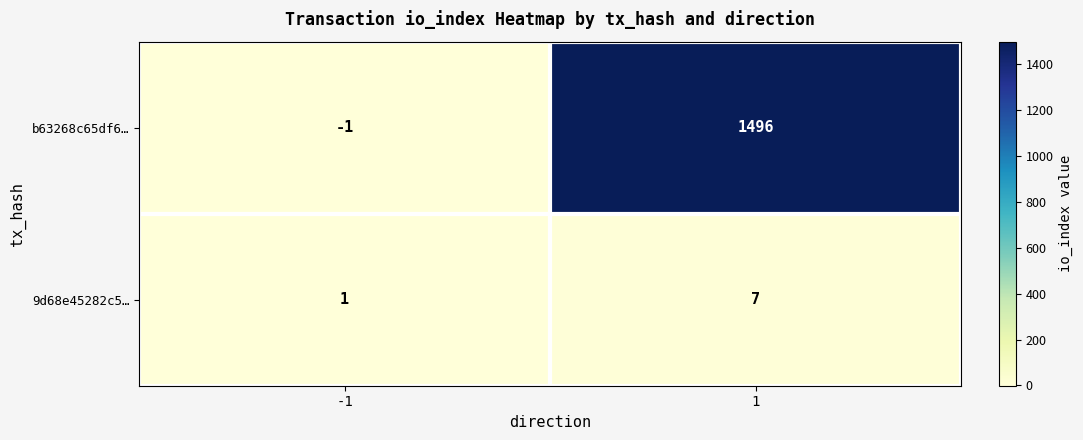

Reading right to left, what are all the values shown in this chart?

b63268c65df6…: 1496	-1
9d68e45282c5…: 7	1